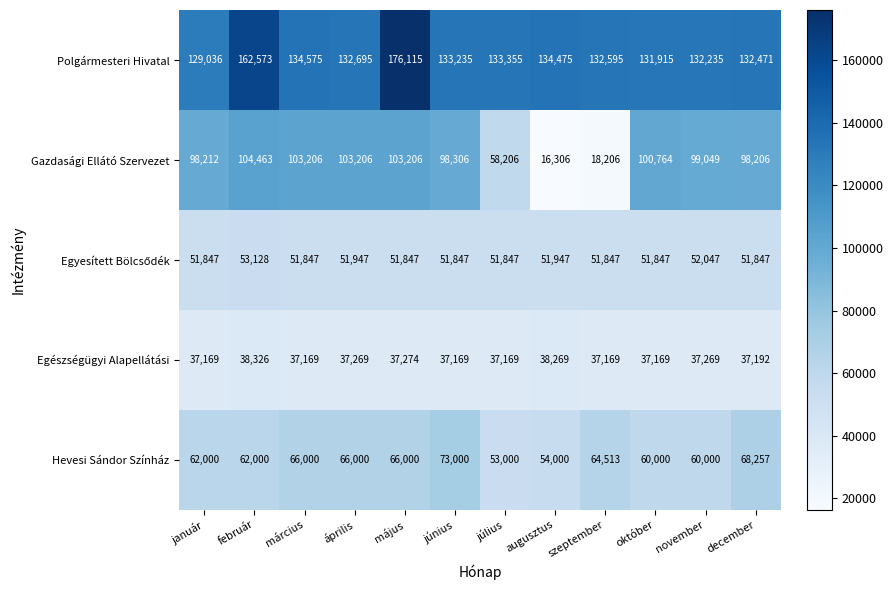

What is the lowest value of the Gazdasági Ellátó Szervezet series?

16306